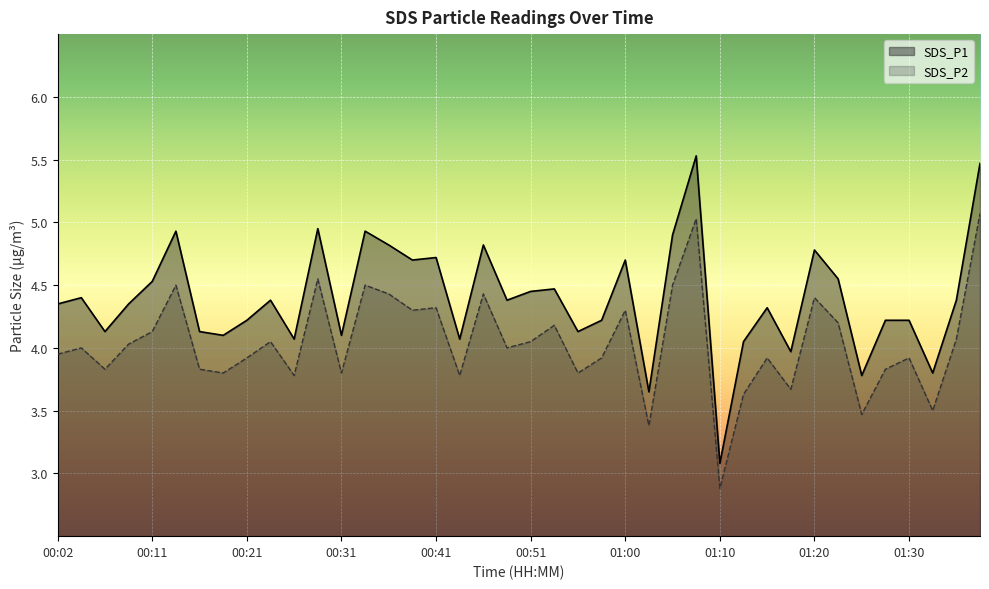

How many values in the SDS_P1 series are below 4?

5